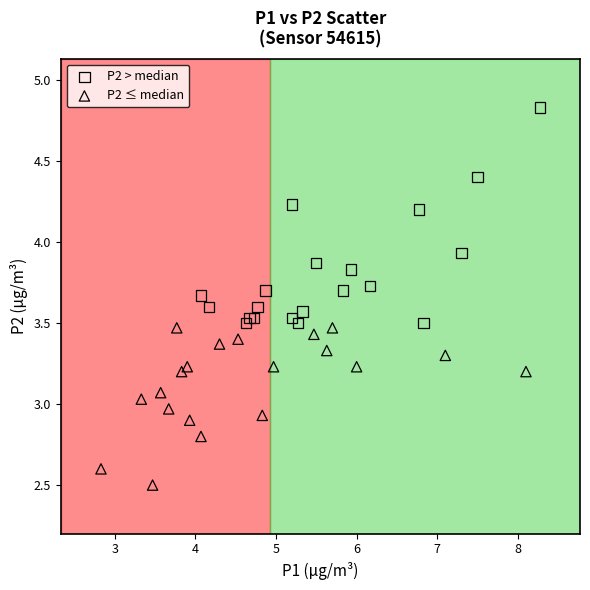

Which series has the widest spread of Y values?

P2 > median